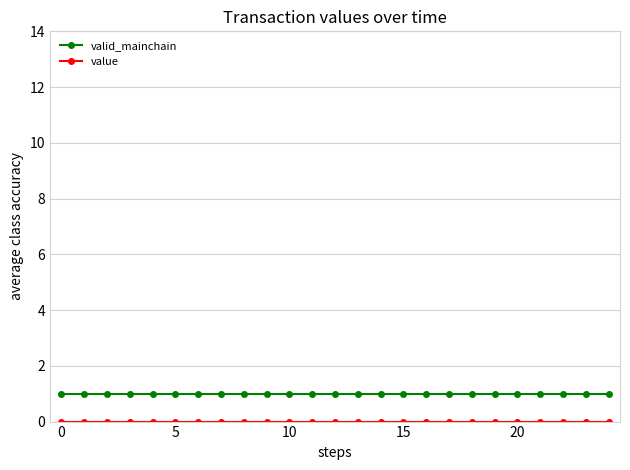

Which series has the largest total across all categories?

valid_mainchain